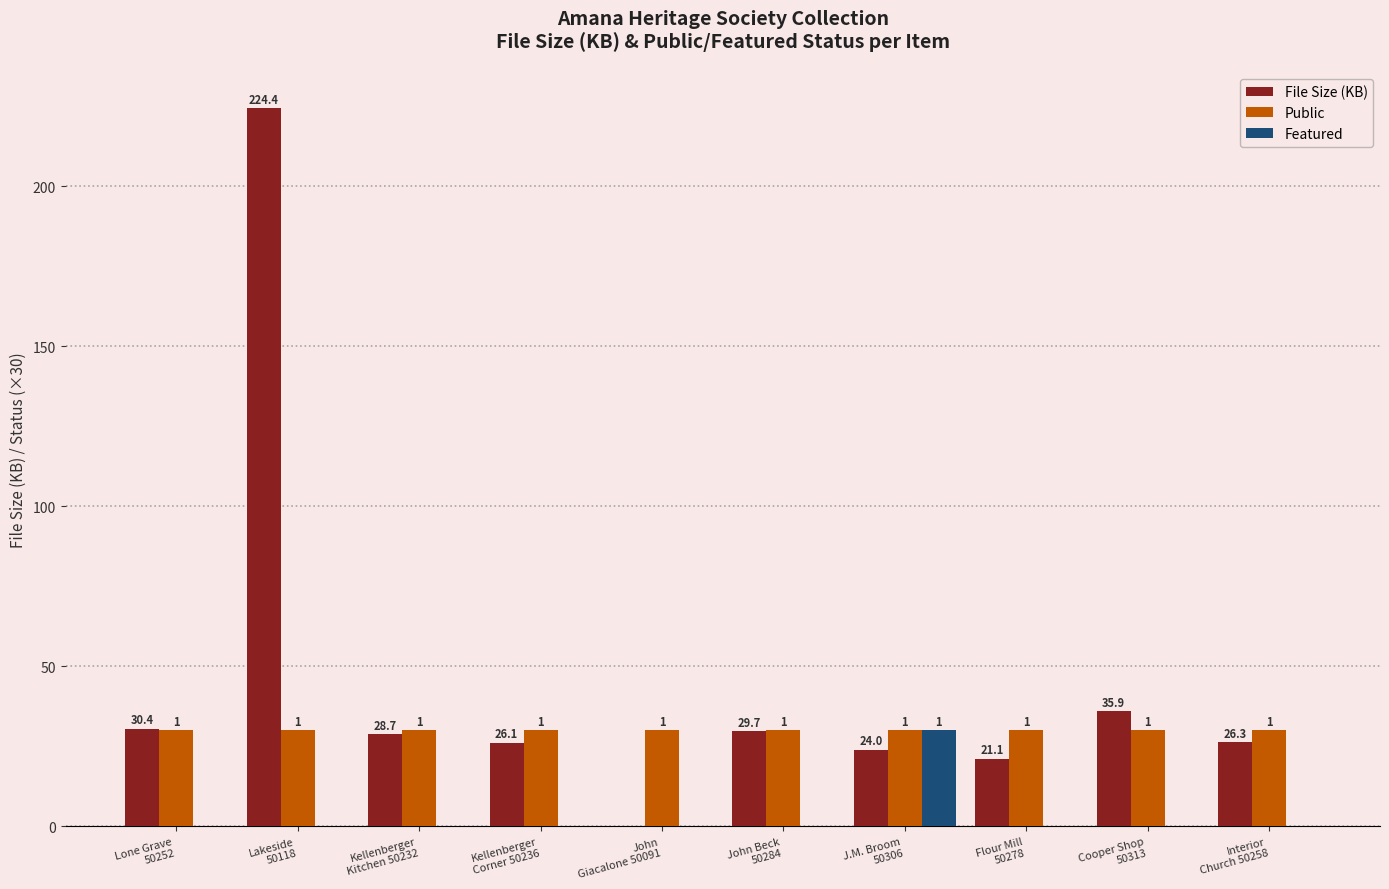

Reading right to left, extract all data points from this chart.

File Size (KB): 26.3	35.9	21.1	24.0	29.7	0.0	26.1	28.7	224.4	30.4
Public: 30.0	30.0	30.0	30.0	30.0	30.0	30.0	30.0	30.0	30.0
Featured: 0.0	0.0	0.0	30.0	0.0	0.0	0.0	0.0	0.0	0.0